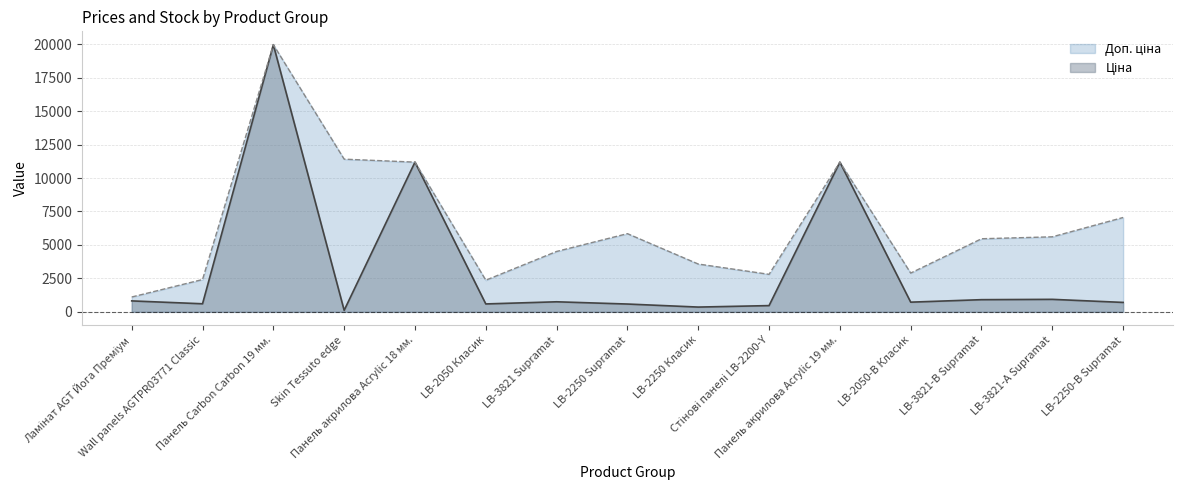

Which has a higher value, LB-2250 Класик or LB-2250 Supramat?

LB-2250 Supramat